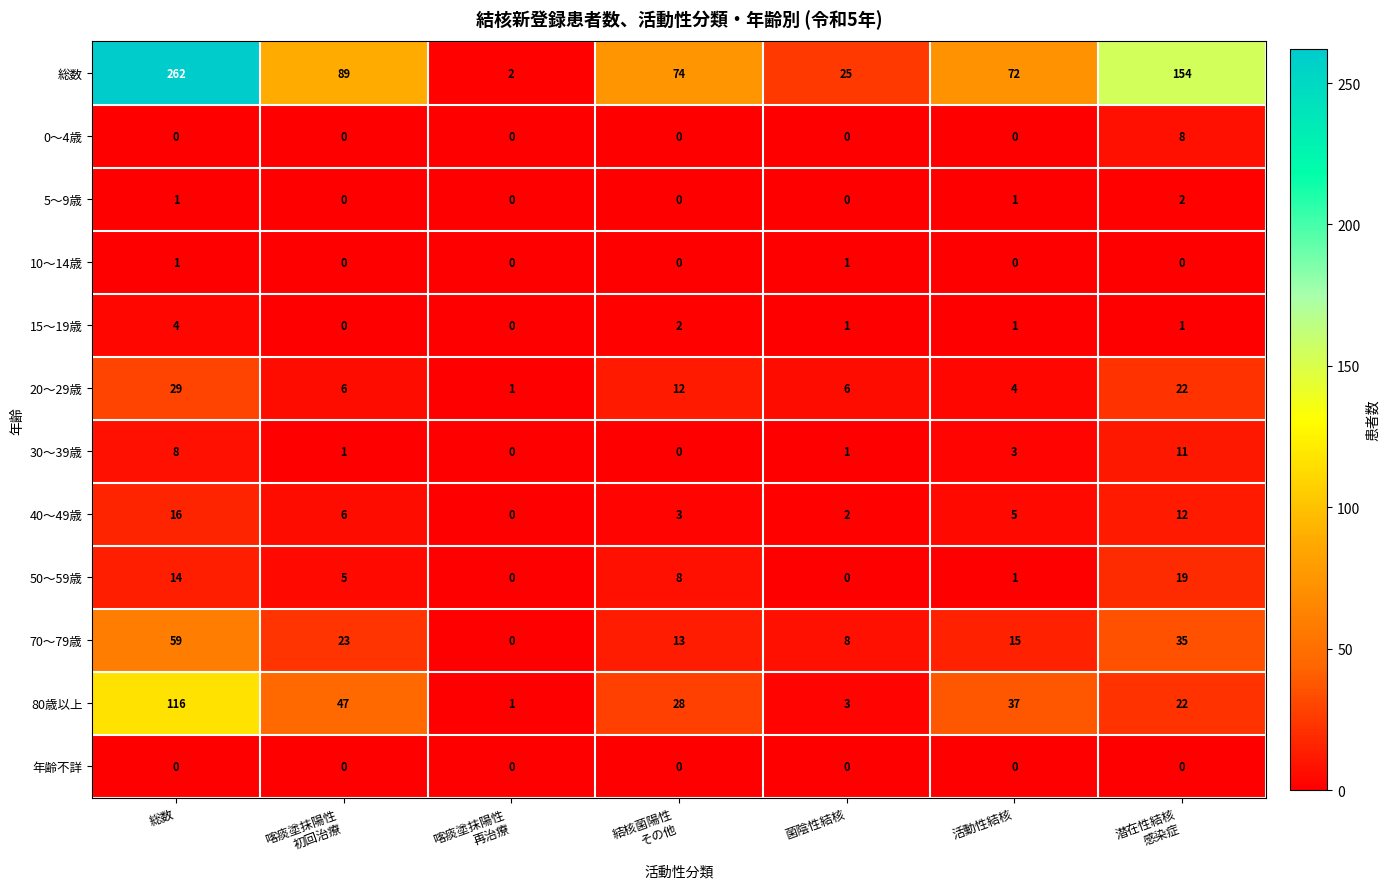

Read the 70～79歳 value at 活動性結核, to the nearest 10.

20